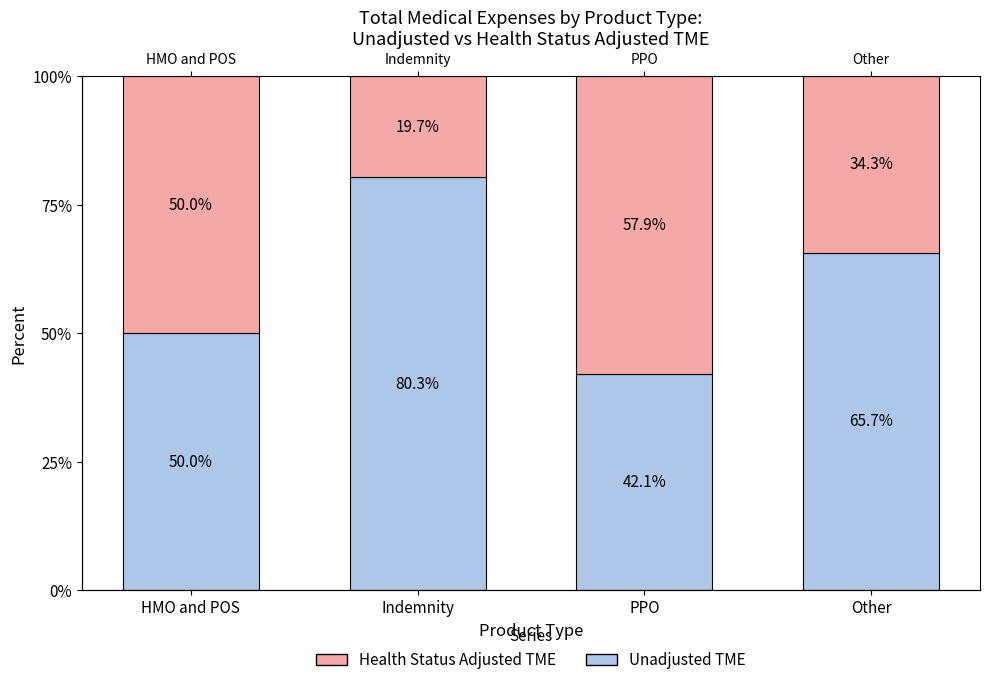

What value does the Health Status Adjusted TME series have at Other?

34.3